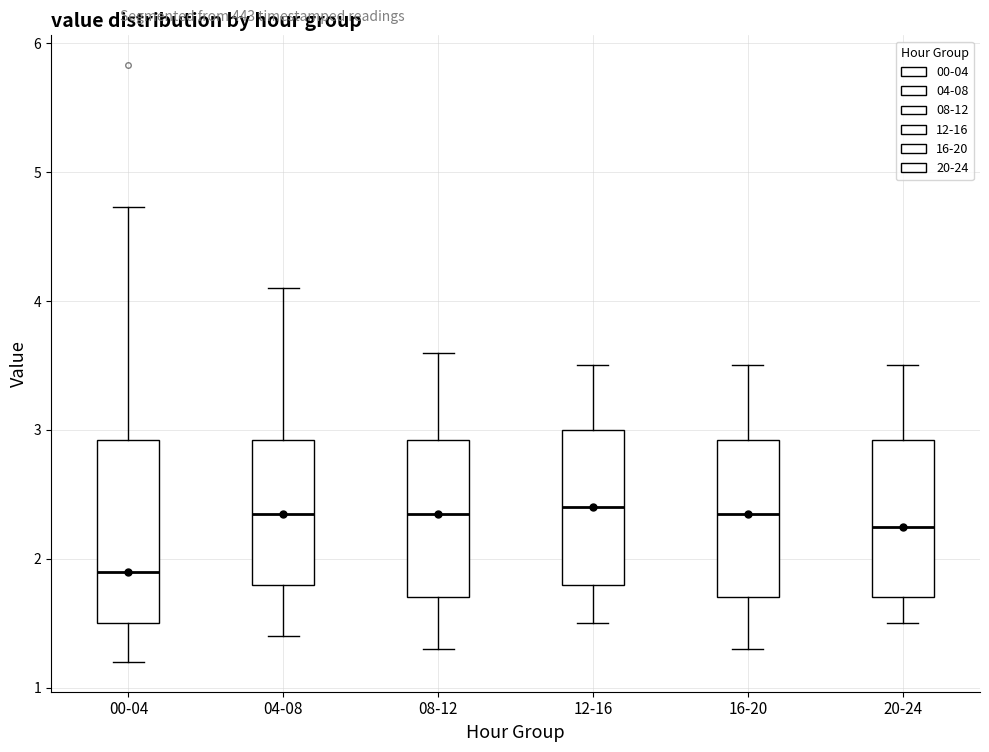

Which box's median line is the lowest?

00-04